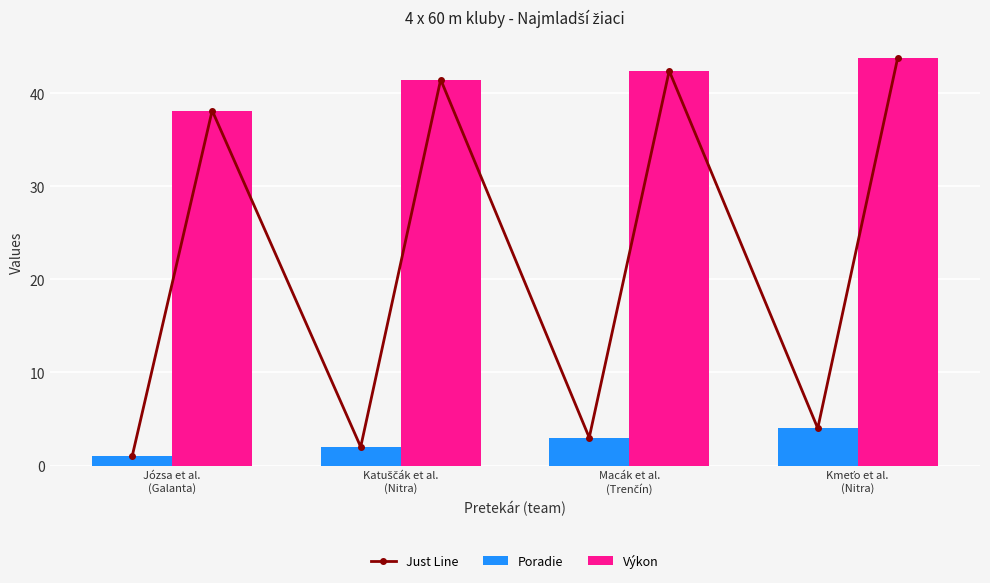

What is the difference between the maximum and minimum values in the Výkon series?

5.7